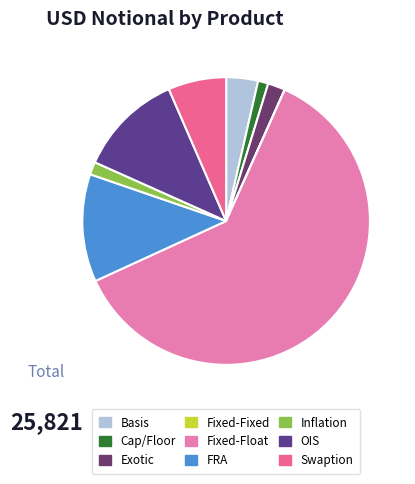

To the nearest percent, what is the combined percentage of Swaption and OIS?

18%